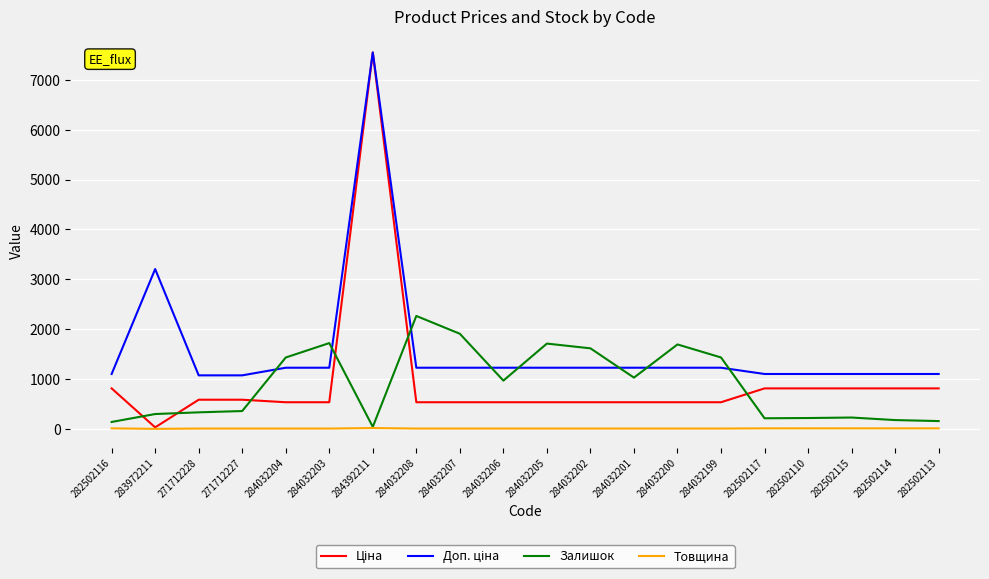

Is it true that Залишок equals 1432.0 at 284032204?

True